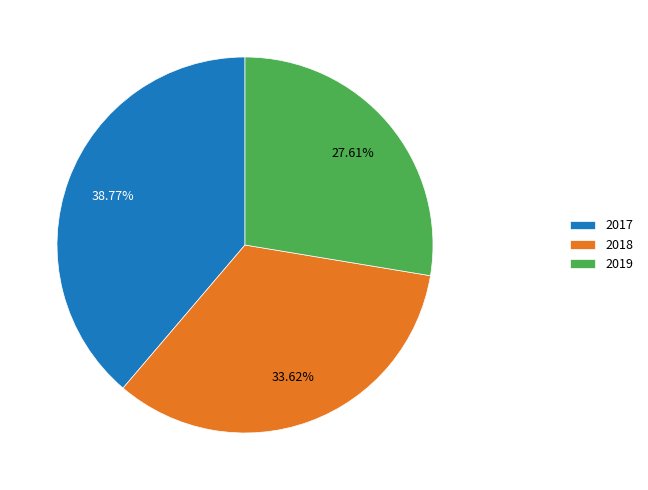

To the nearest percent, what portion does 2019 represent?

28%